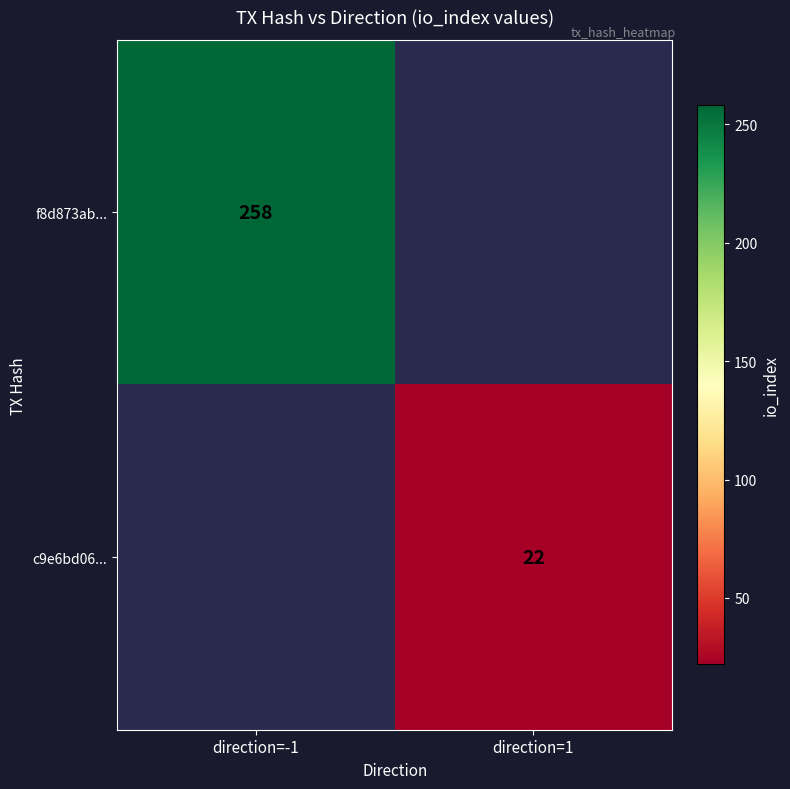

How many categories are shown in the chart?

2